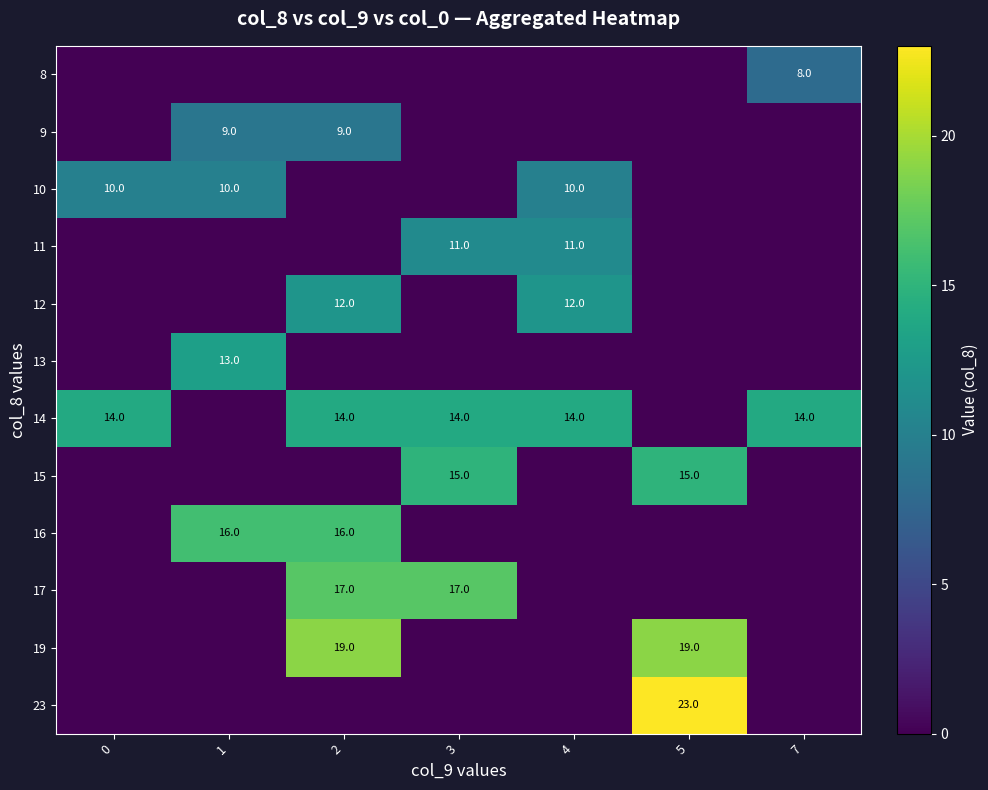

The value of 19 at 5 is 12. True or false?

False